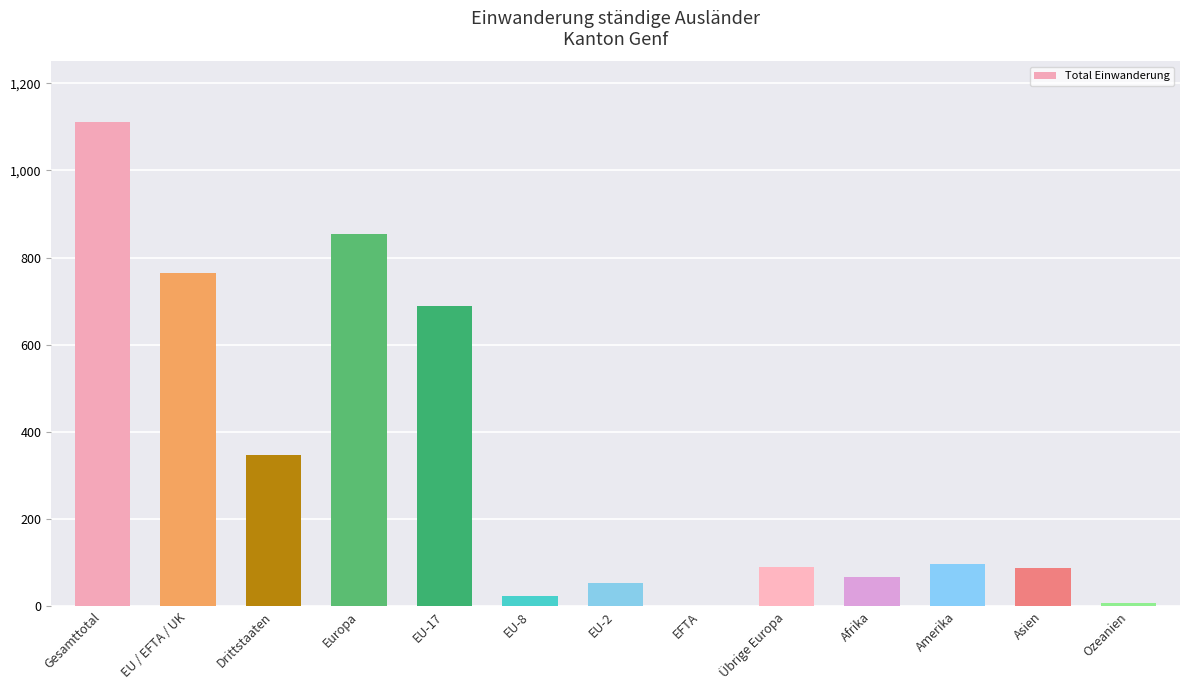

What is the difference between the maximum and minimum values?

1110